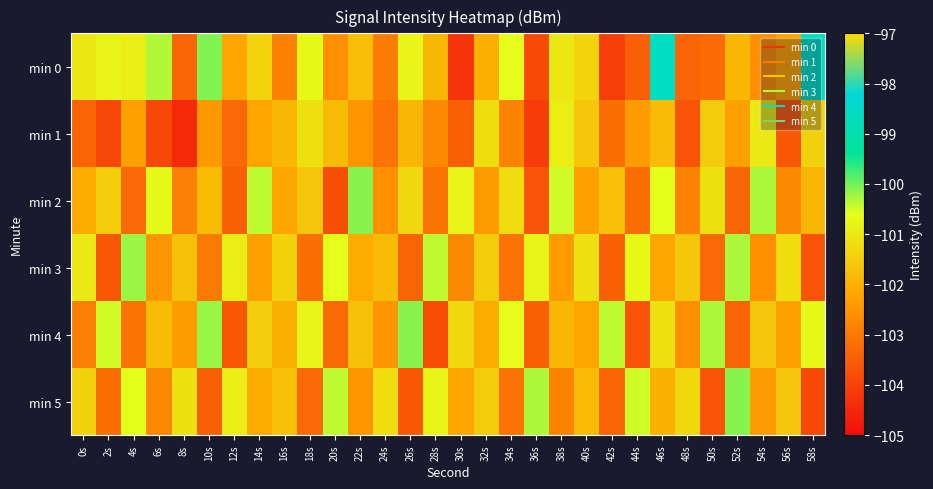

Which series has the widest spread of values?

min 0